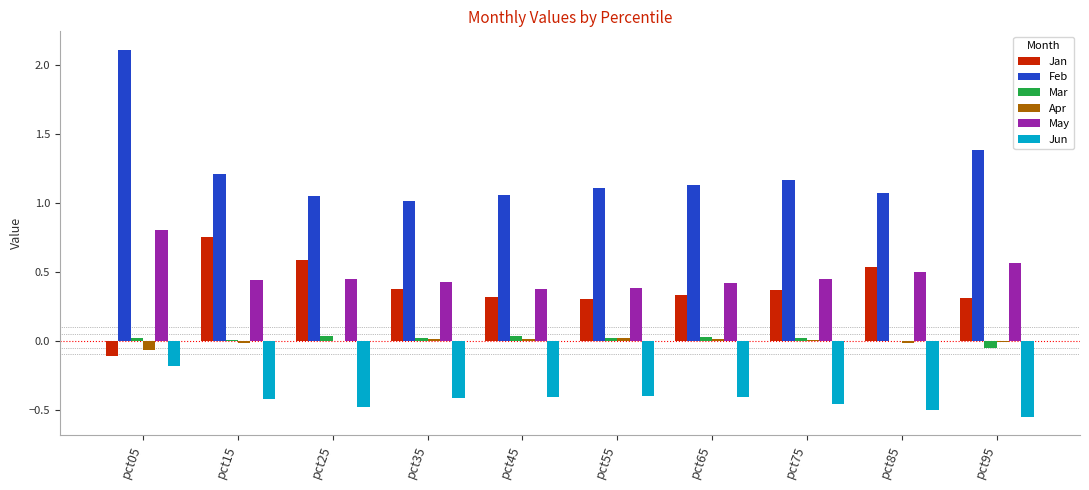

Are the bars horizontal?

No